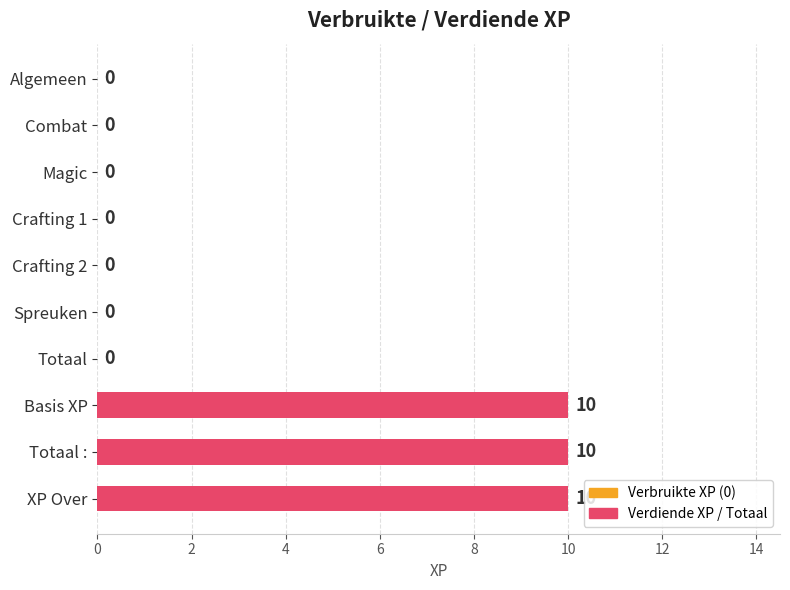

What is the sum of all values?

30